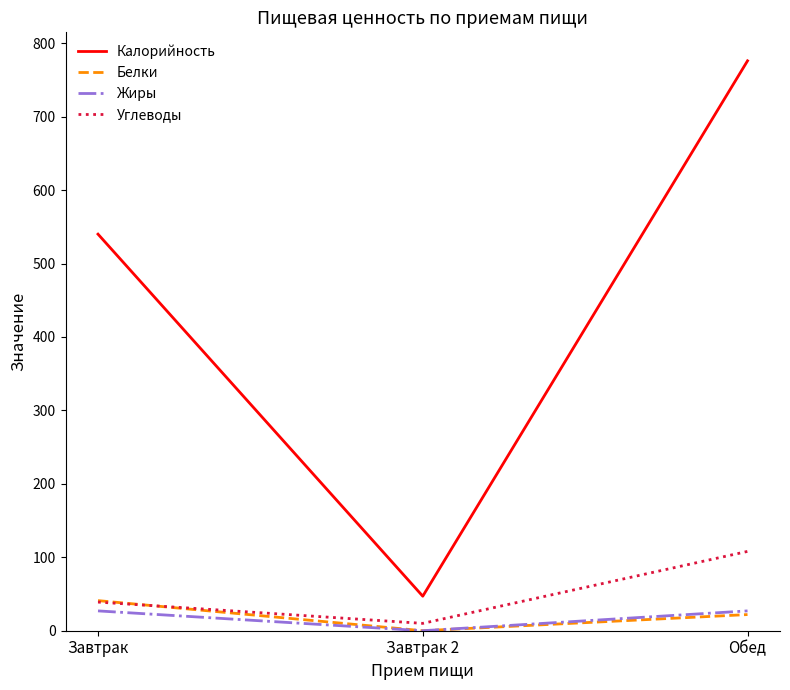

Which series has the largest total across all categories?

Калорийность